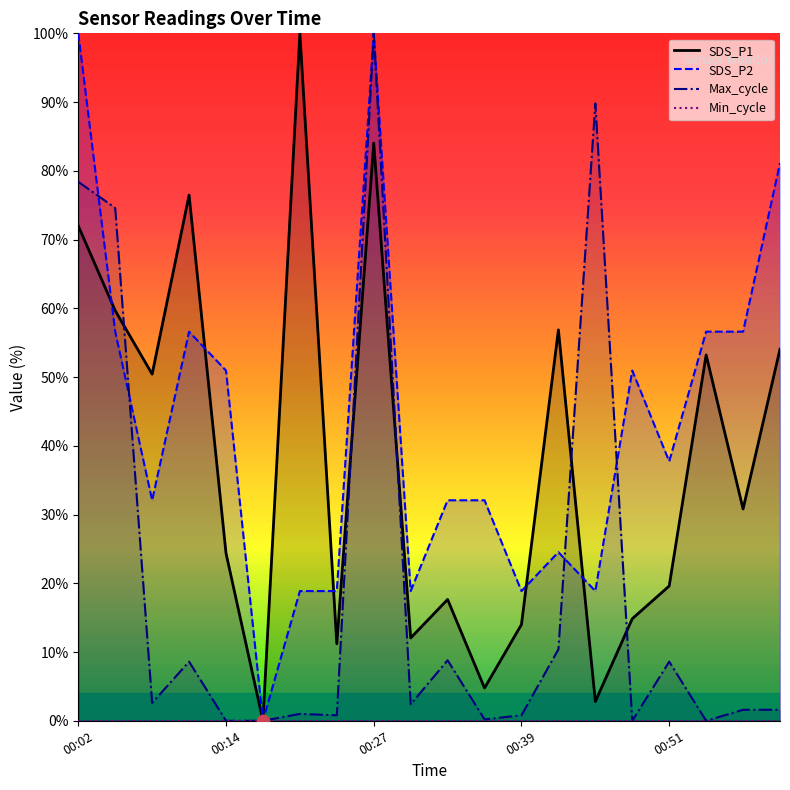

Which series reaches the minimum Y coordinate?

SDS_P1